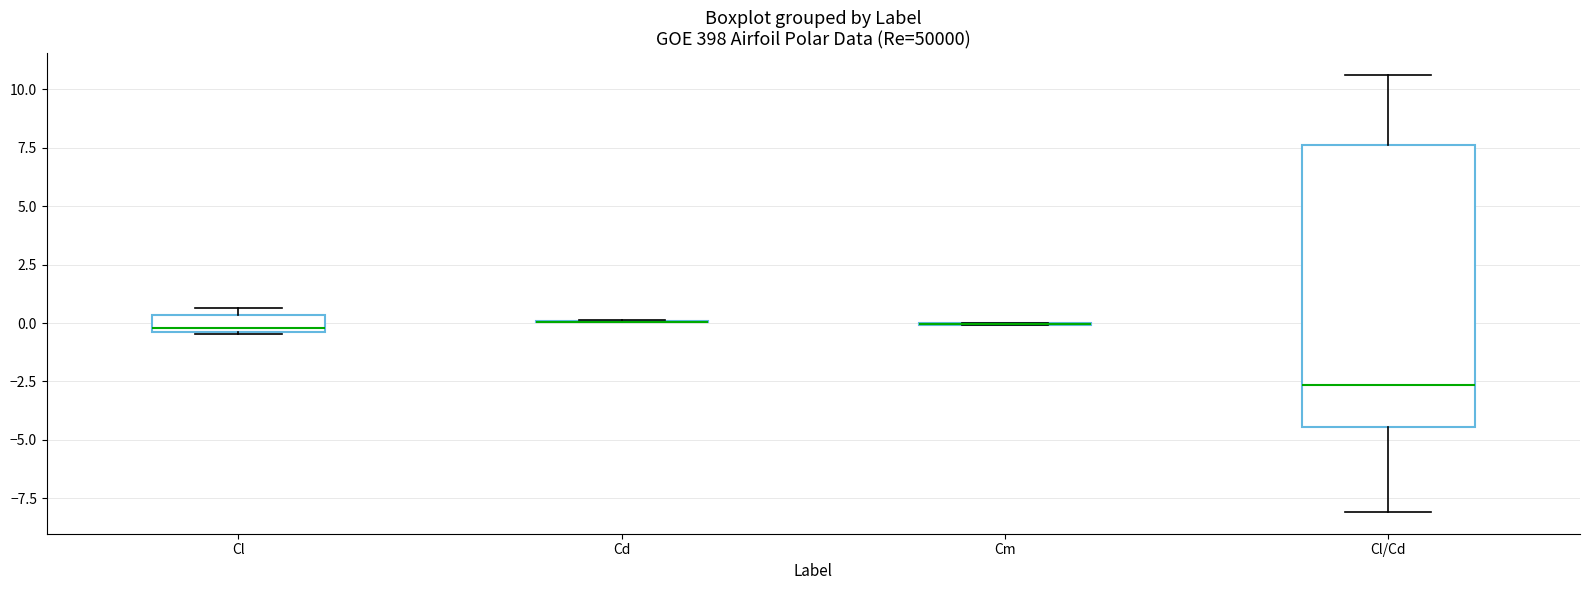

Where does the median line of the box for Cl/Cd sit on the y-axis? The values are not printed on the chart, so give them approximately, as read against the axis.

-2.5